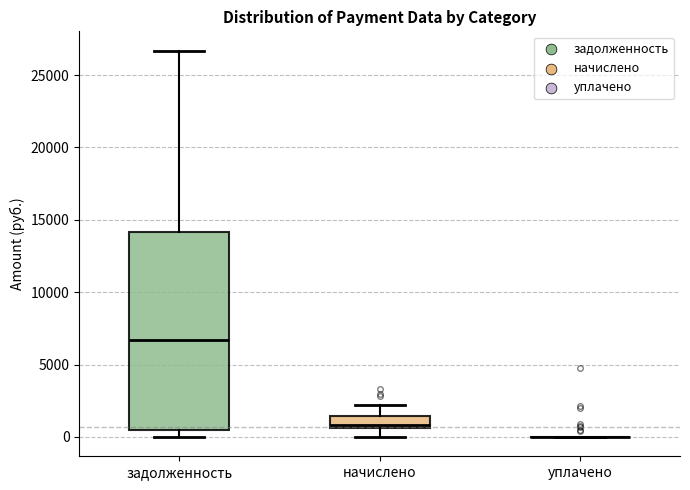

Reading left to right, transcribe this box plot: for each box, give where its median line is, the range the box spans, and where its two whiskers end, as read against the y-axis. The values are not printed on the chart, so give them approximately, as read against the axis.

задолженность: median 6500, box 500 to 14000, whiskers 0 to 26500
начислено: median 1000, box 500 to 1500, whiskers 0 to 2000
уплачено: box collapsed to a line at 0, whiskers 0 to 0